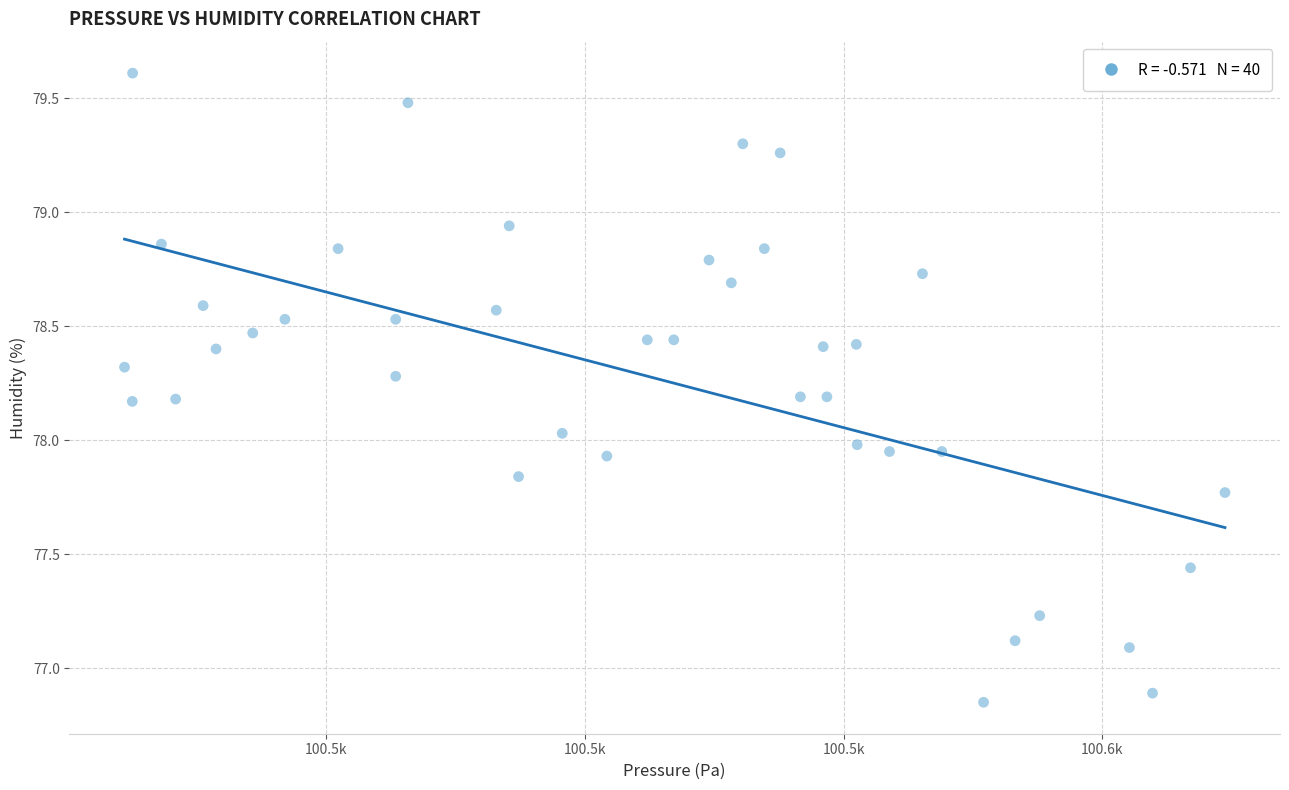

What is the range of X values (max minus min)?

212.7